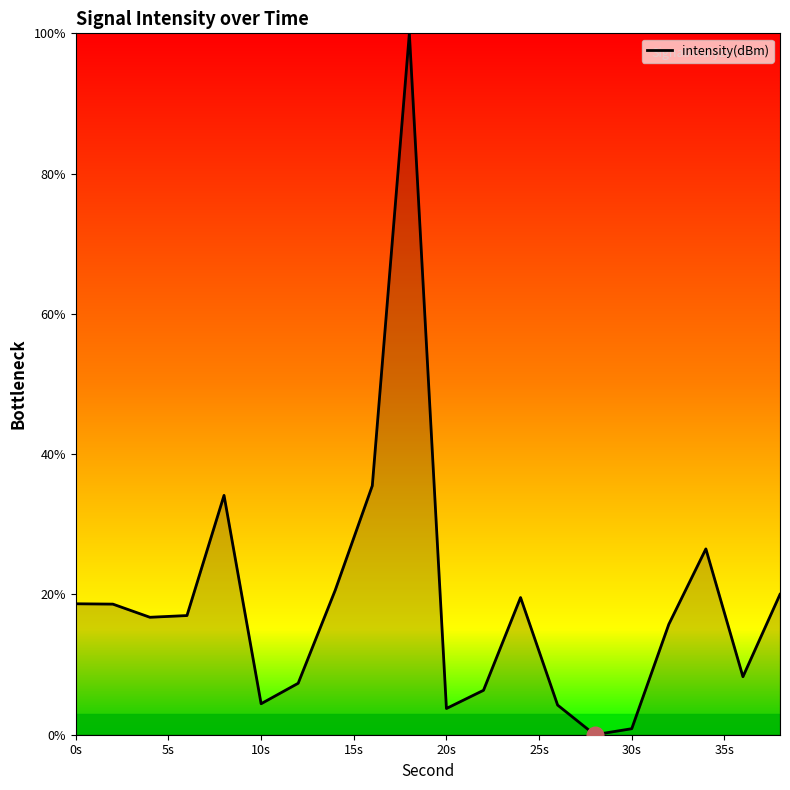

What is the difference between the maximum and minimum values?

100.0